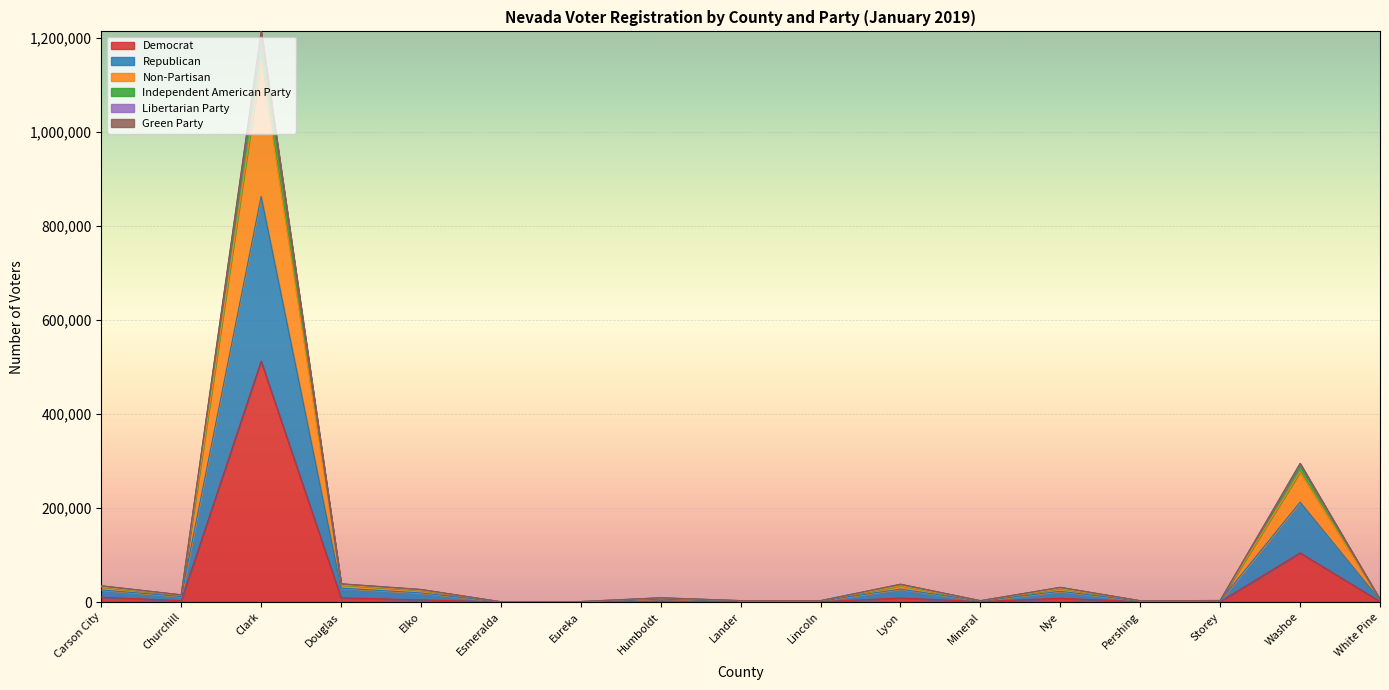

Is it true that Independent American Party equals 3831 at Lincoln?

False